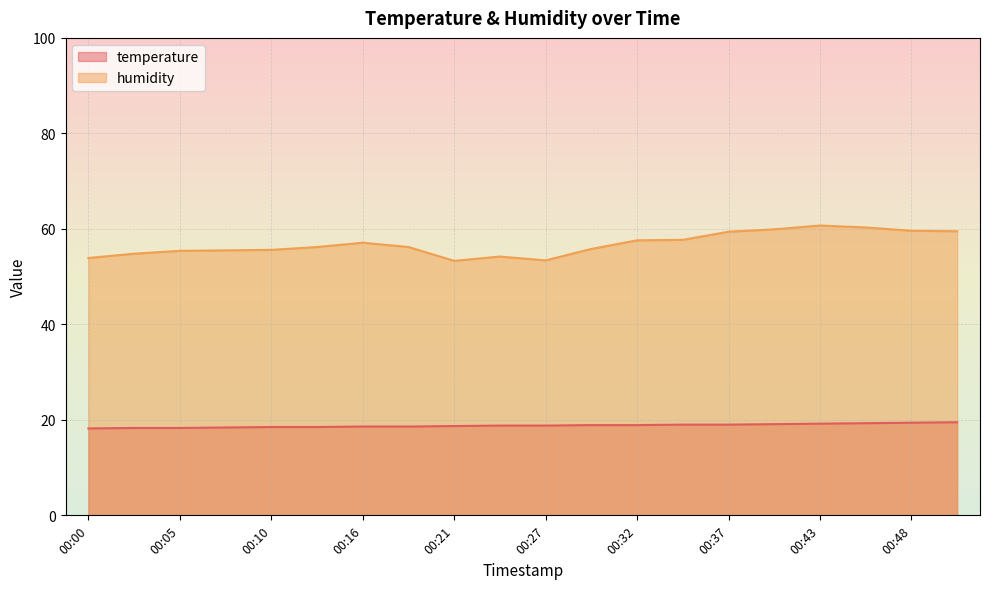

Reading left to right, list all the values displayed in this chart.

temperature: 18.2	18.3	18.3	18.4	18.5	18.5	18.6	18.6	18.7	18.8	18.8	18.9	18.9	19.0	19.0	19.1	19.2	19.3	19.4	19.5
humidity: 53.9	54.8	55.4	55.5	55.6	56.2	57.1	56.2	53.3	54.2	53.4	55.8	57.6	57.7	59.4	59.9	60.7	60.3	59.6	59.5